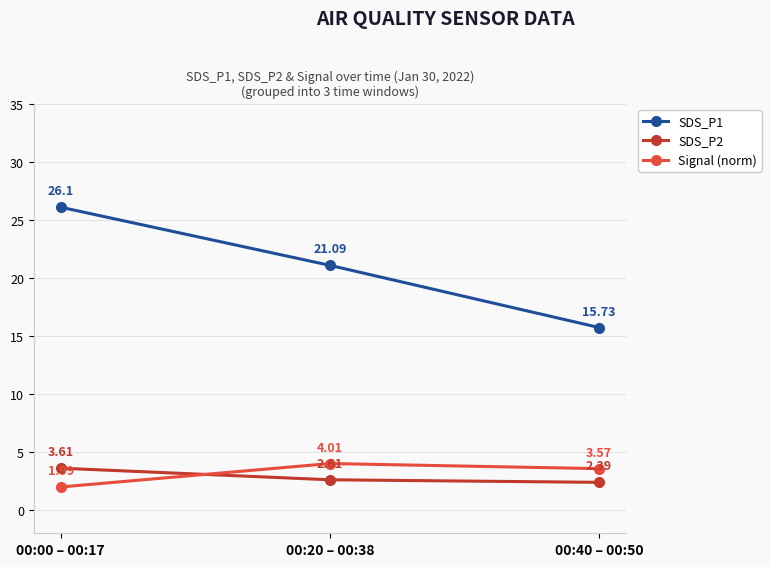

Which series changed the most between 00:00 – 00:17 and 00:20 – 00:38?

SDS_P1